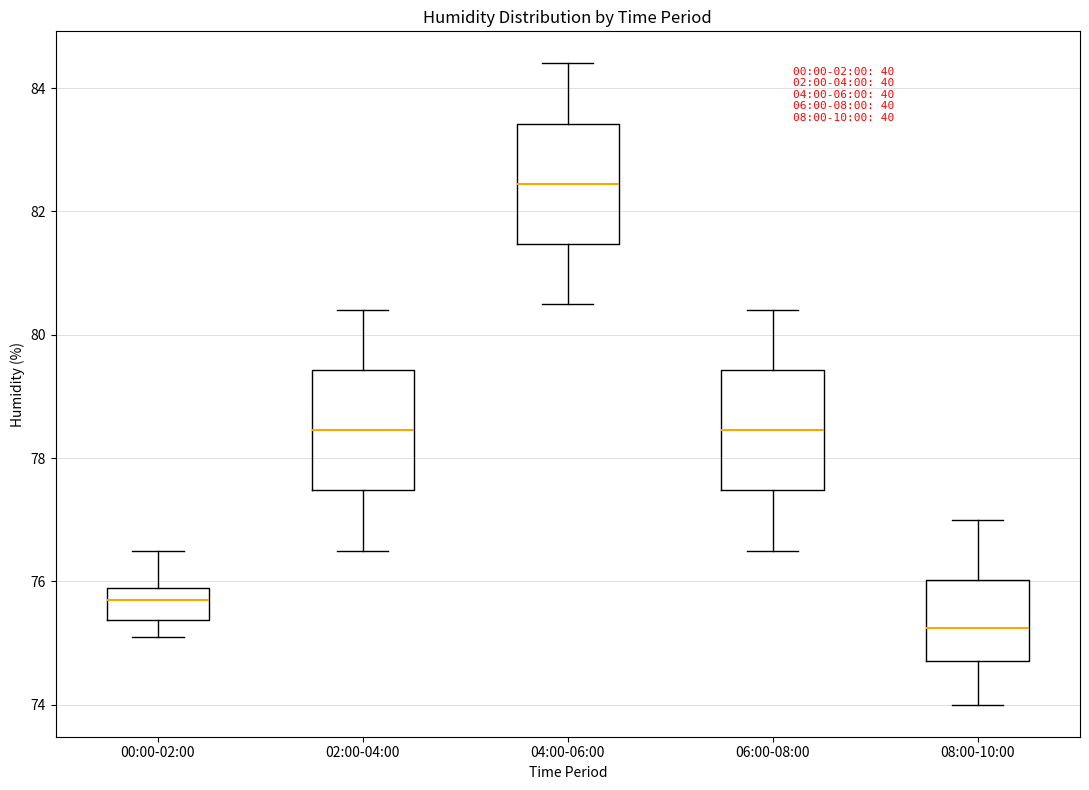

Reading left to right, read every box against the y-axis: the position of its median line, the range the box covers, and the ends of its whiskers. The values are not printed on the chart, so give them approximately, as read against the axis.

00:00-02:00: median 75.8, box 75.4 to 76.0, whiskers 75.2 to 76.6
02:00-04:00: median 78.4, box 77.4 to 79.4, whiskers 76.6 to 80.4
04:00-06:00: median 82.4, box 81.4 to 83.4, whiskers 80.6 to 84.4
06:00-08:00: median 78.4, box 77.4 to 79.4, whiskers 76.6 to 80.4
08:00-10:00: median 75.2, box 74.8 to 76.0, whiskers 74.0 to 77.0